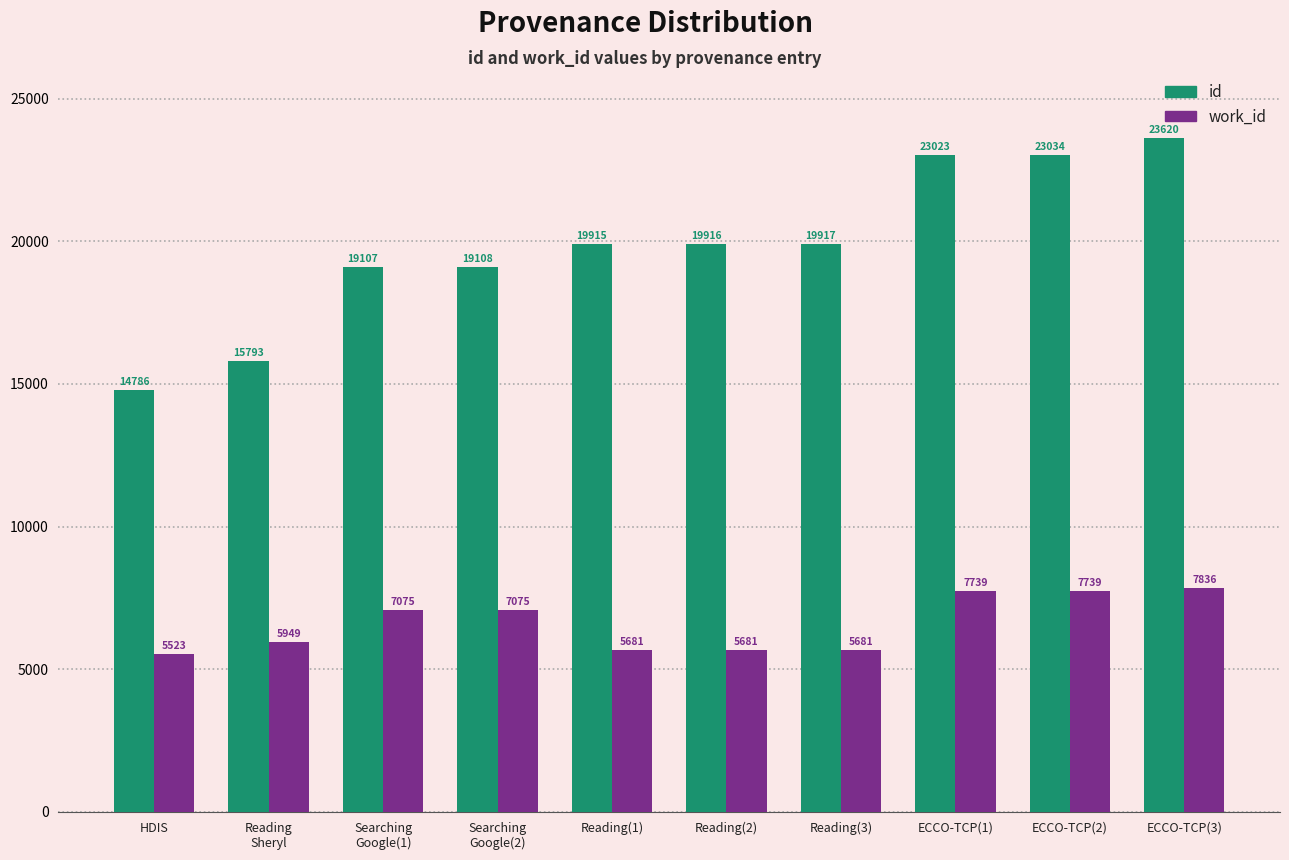

Read the work_id value at Searching
Google(2).

7075